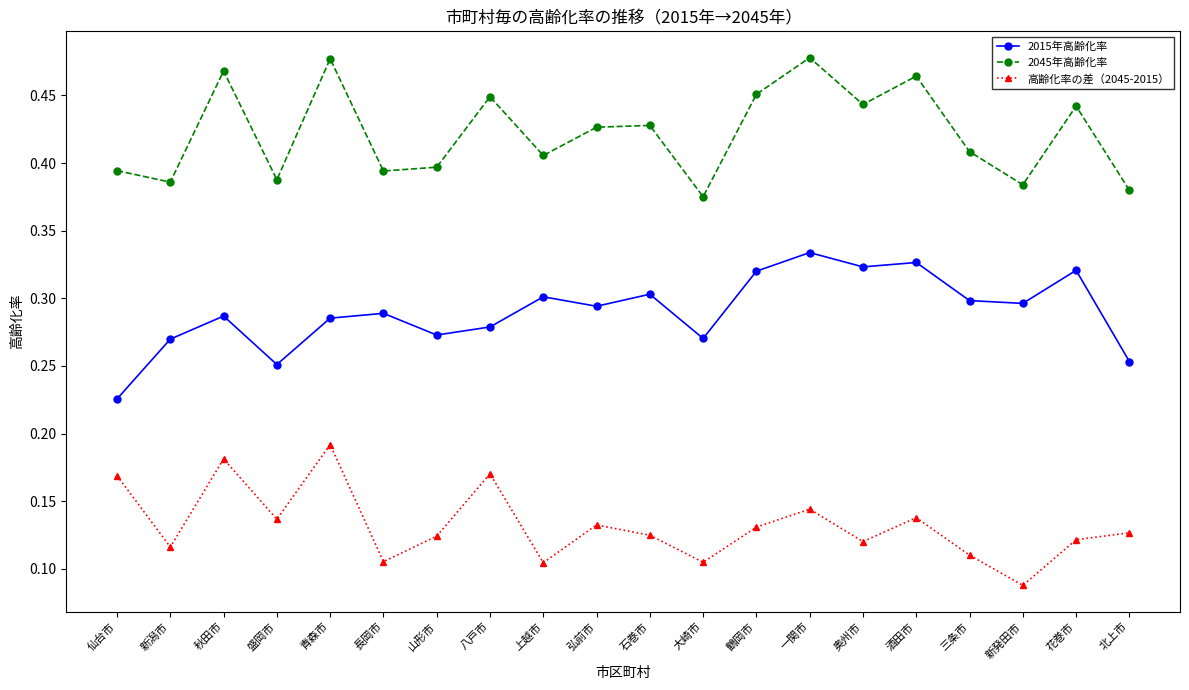

At 花巻市, list the series in order from smallest to largest.

高齢化率の差（2045-2015）, 2015年高齢化率, 2045年高齢化率